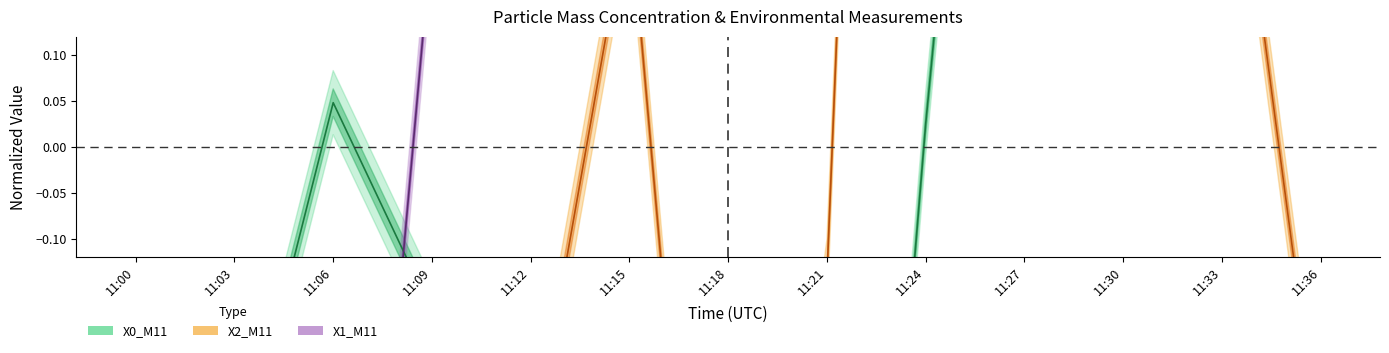

Which series has the widest spread of values?

X2_M11 (center)